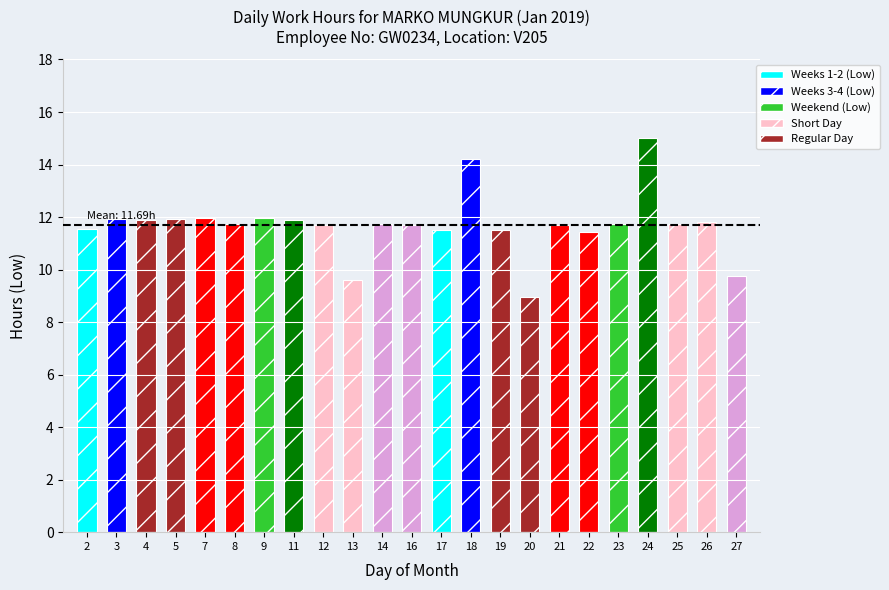

Which label corresponds to the largest value in the chart?

24